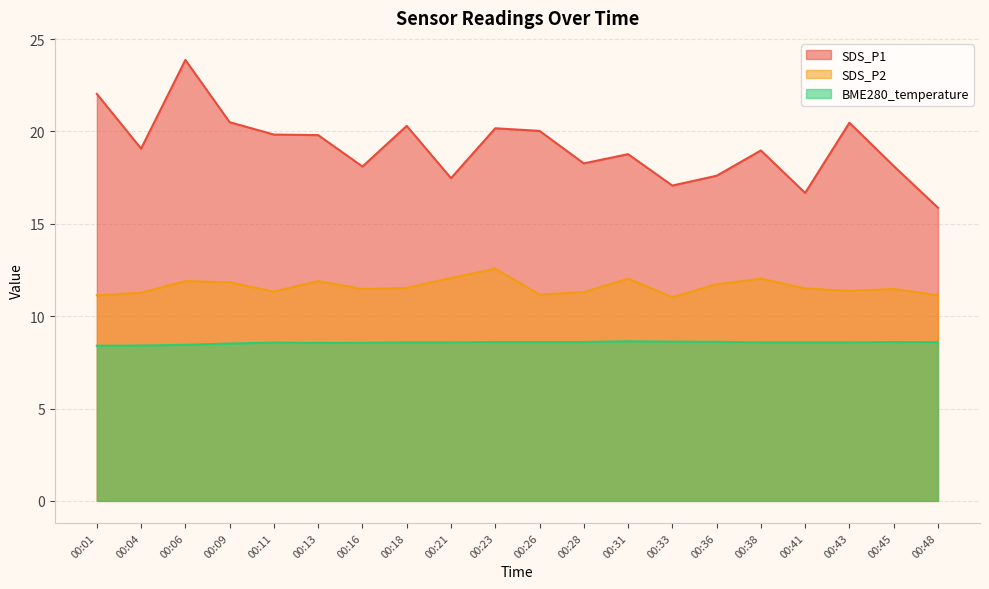

Which category has the highest value in the BME280_temperature series?

00:31